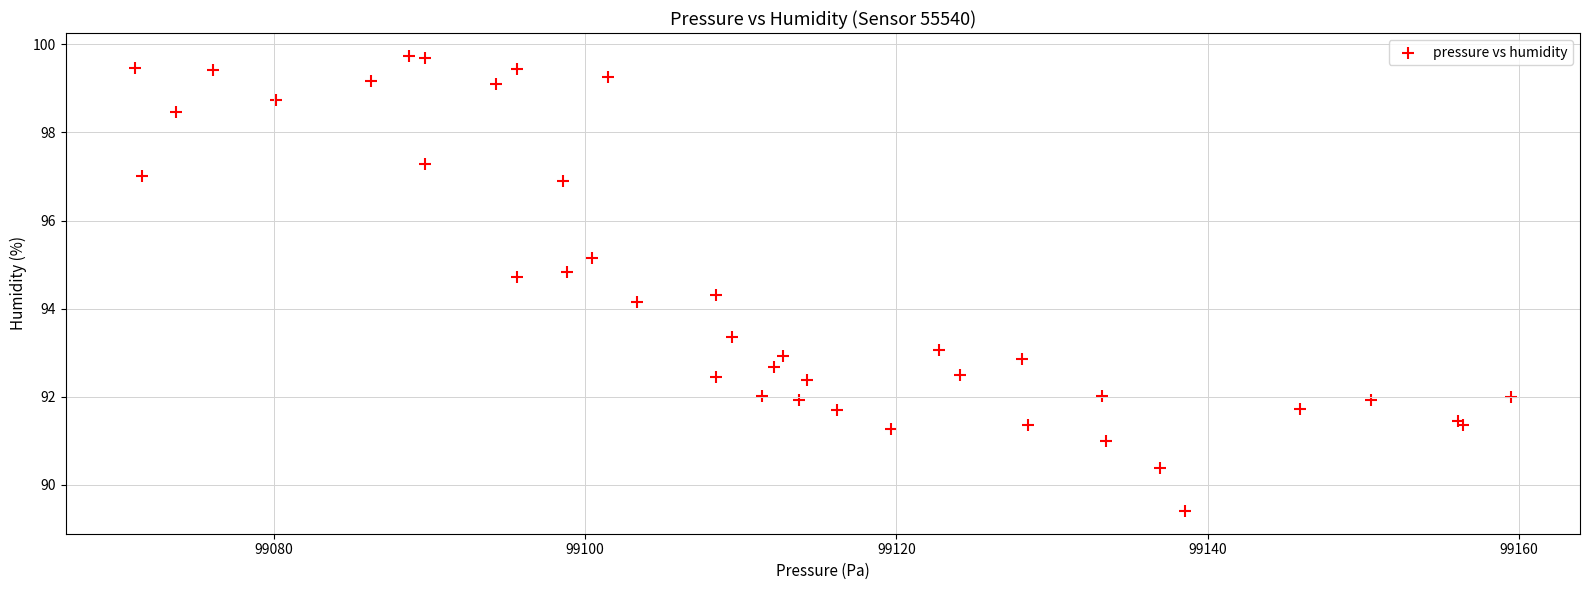

What Y value in the scatter plot is closest to 94?

94.2